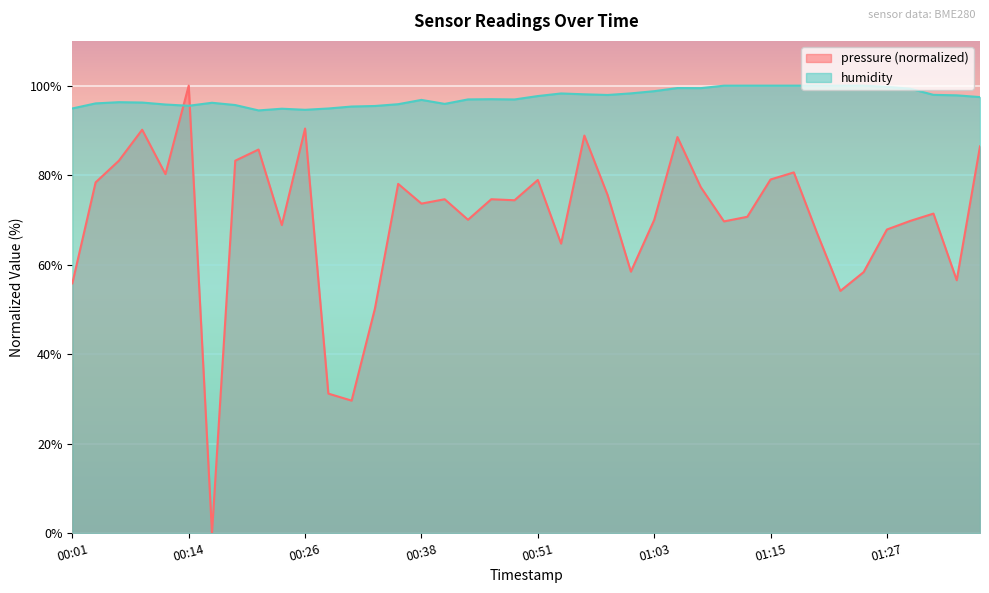

List the labels in order of pressure value, largest first.

00:14, 00:26, 00:09, 00:55, 01:05, 01:37, 00:21, 00:06, 00:19, 01:18, 00:11, 01:15, 00:51, 00:04, 00:36, 01:08, 00:58, 00:41, 00:46, 00:48, 00:38, 01:32, 01:13, 00:43, 01:03, 01:30, 01:10, 00:24, 01:27, 01:20, 00:53, 01:00, 01:25, 01:35, 00:01, 01:22, 00:33, 00:28, 00:31, 00:16